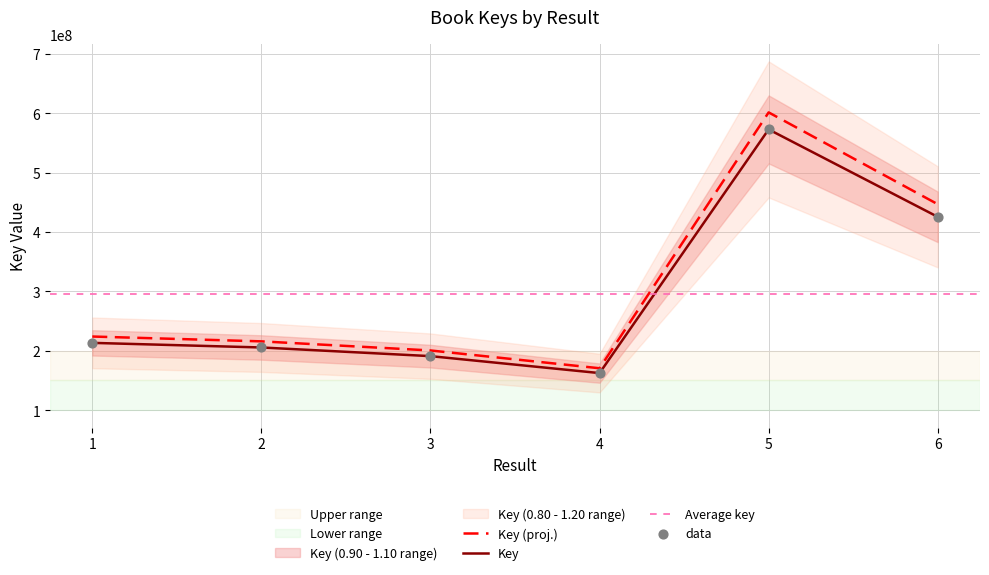

What is the ratio of the value at 6 to the value at 5?

0.7